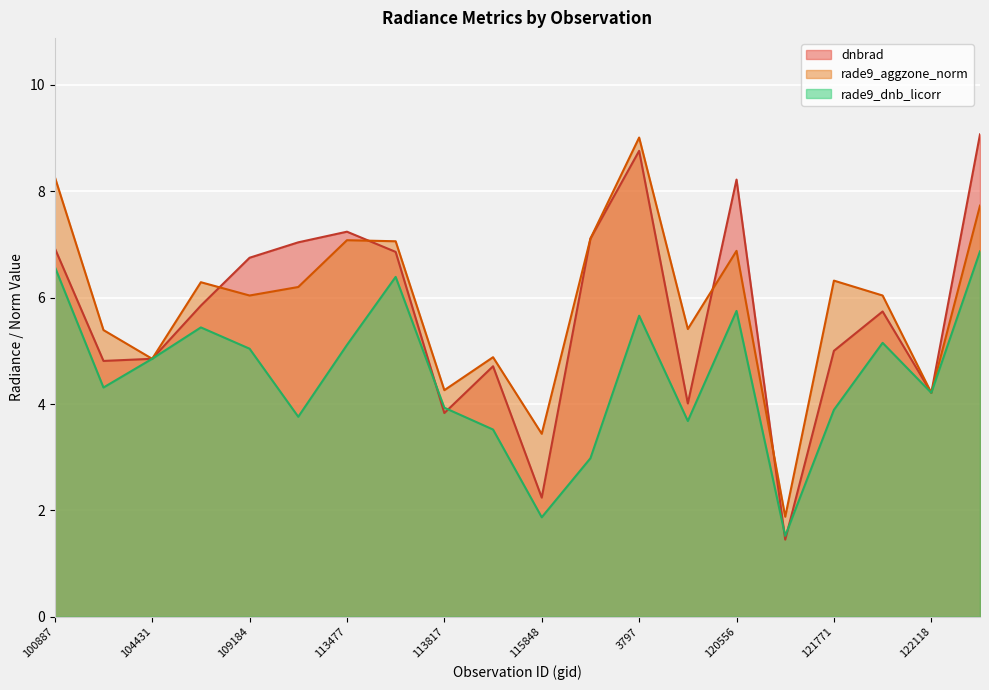

What is the highest value of the rade9_dnb_licorr series?

6.9